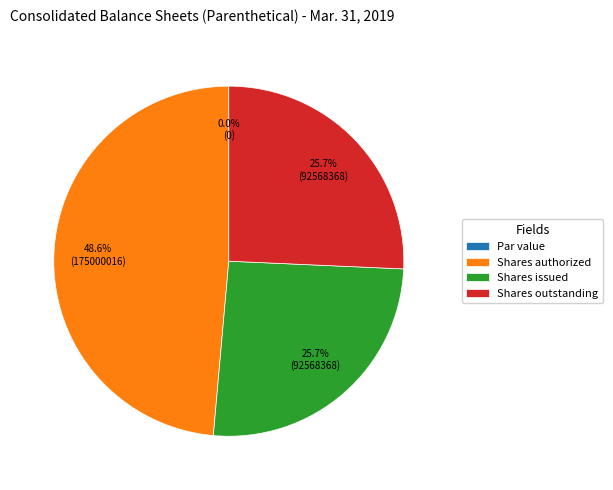

How many slices are in this pie chart?

4